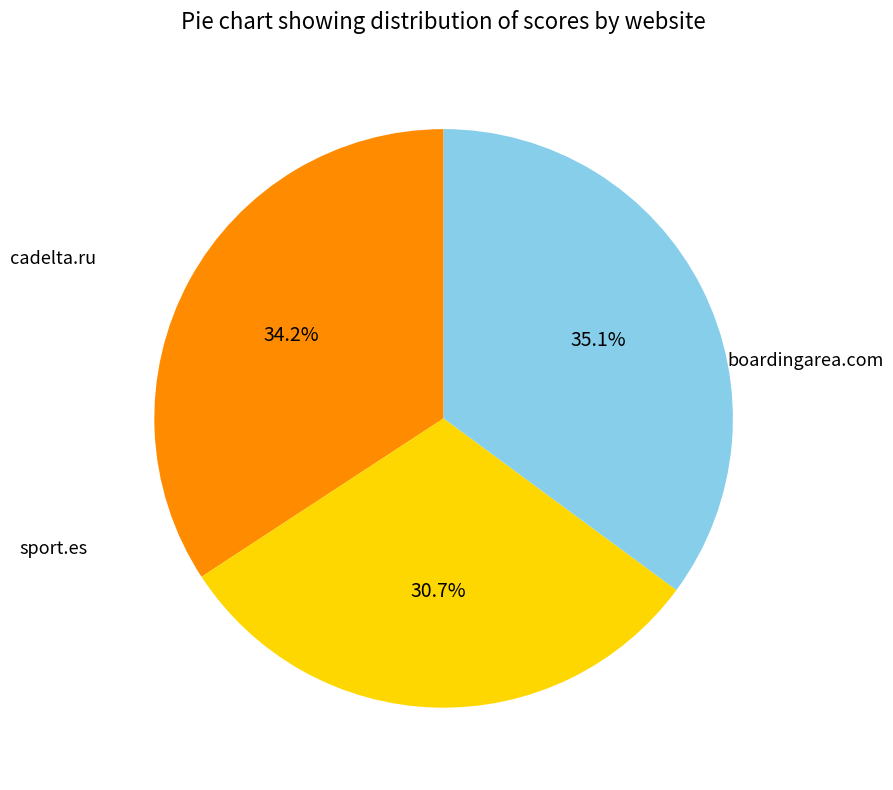

Does any single category account for the majority?

No